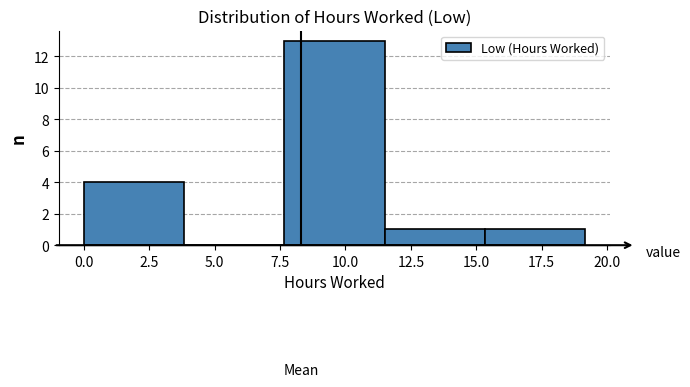

Which range on the x-axis has the tallest bar?

7.5 to 11.5